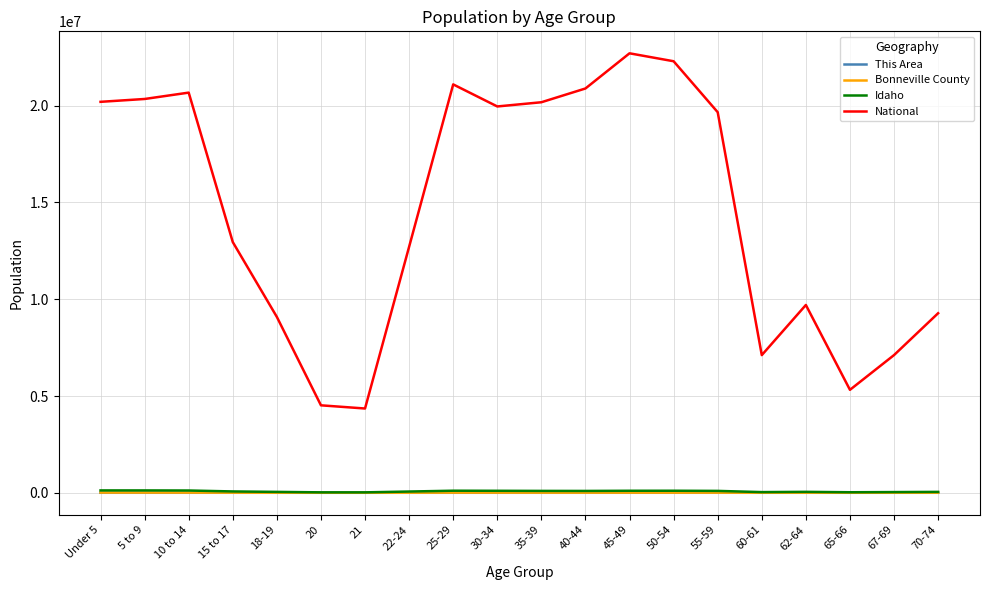

Between 21 and 45-49, which series saw the biggest shift?

National